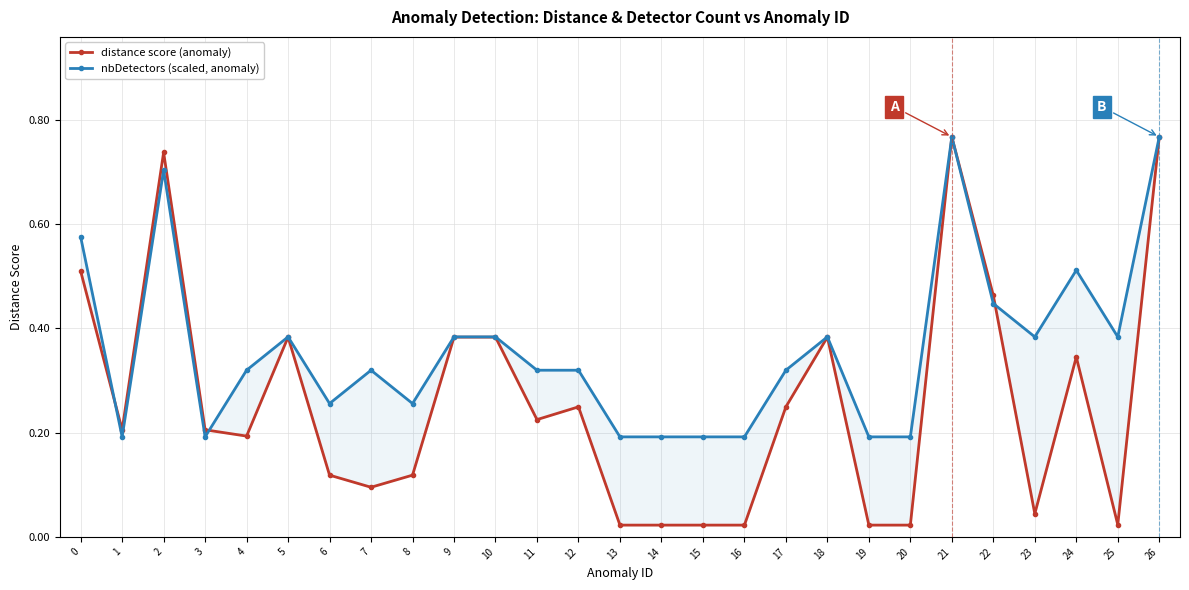

How many lines are shown in the chart?

2